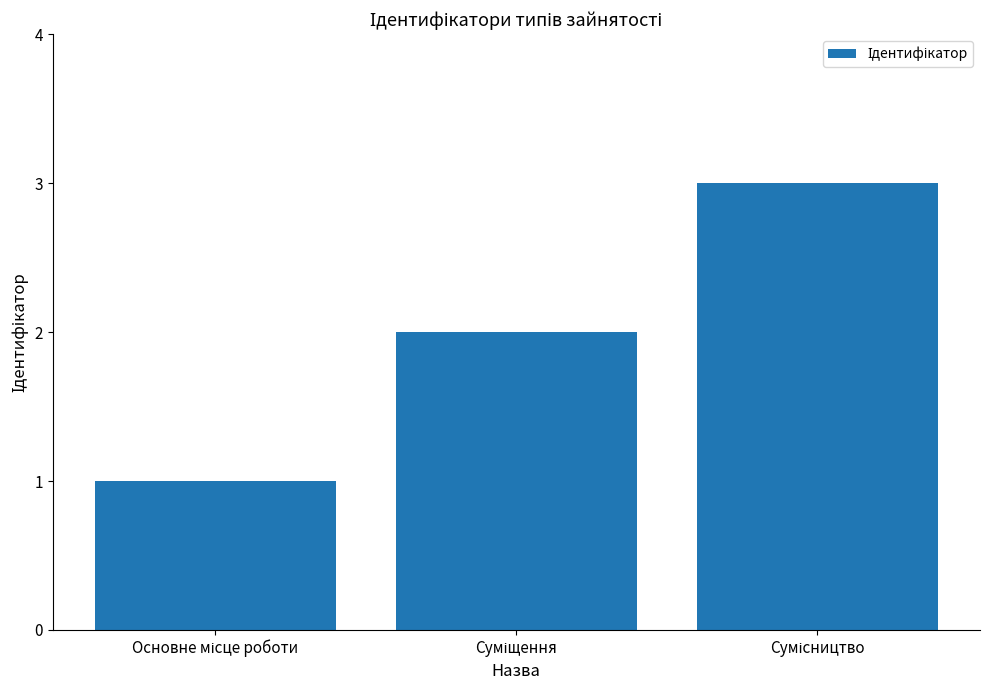

What is the sum of all values?

6